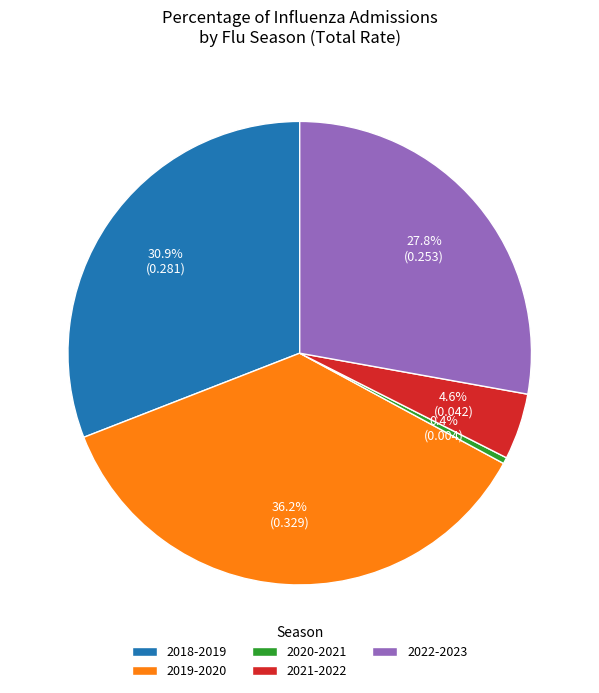

Does 2019-2020 represent more than half of the total?

No